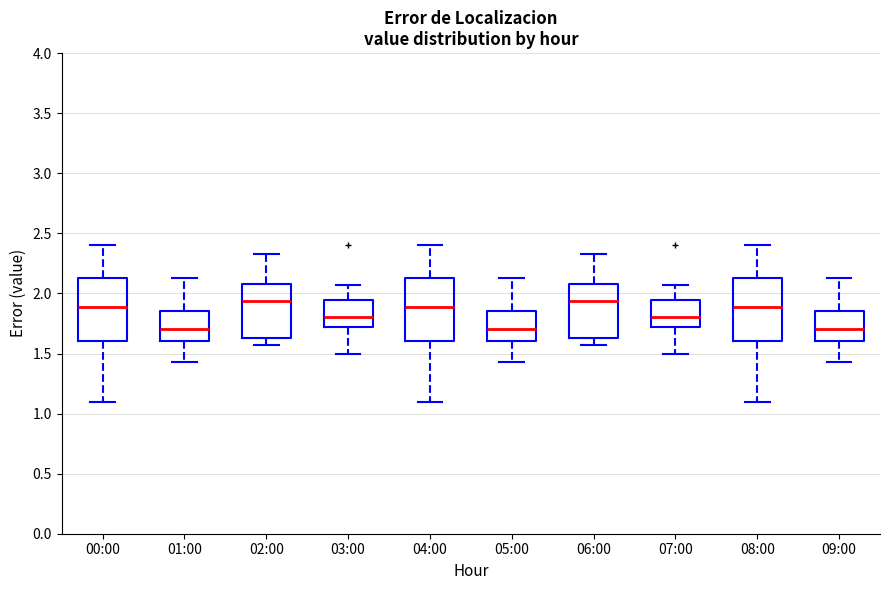

Reading left to right, read every box against the y-axis: the position of its median line, the range the box covers, and the ends of its whiskers. The values are not printed on the chart, so give them approximately, as read against the axis.

00:00: median 1.90, box 1.60 to 2.15, whiskers 1.10 to 2.40
01:00: median 1.70, box 1.60 to 1.85, whiskers 1.45 to 2.15
02:00: median 1.95, box 1.65 to 2.10, whiskers 1.55 to 2.35
03:00: median 1.80, box 1.70 to 1.95, whiskers 1.50 to 2.05
04:00: median 1.90, box 1.60 to 2.15, whiskers 1.10 to 2.40
05:00: median 1.70, box 1.60 to 1.85, whiskers 1.45 to 2.15
06:00: median 1.95, box 1.65 to 2.10, whiskers 1.55 to 2.35
07:00: median 1.80, box 1.70 to 1.95, whiskers 1.50 to 2.05
08:00: median 1.90, box 1.60 to 2.15, whiskers 1.10 to 2.40
09:00: median 1.70, box 1.60 to 1.85, whiskers 1.45 to 2.15